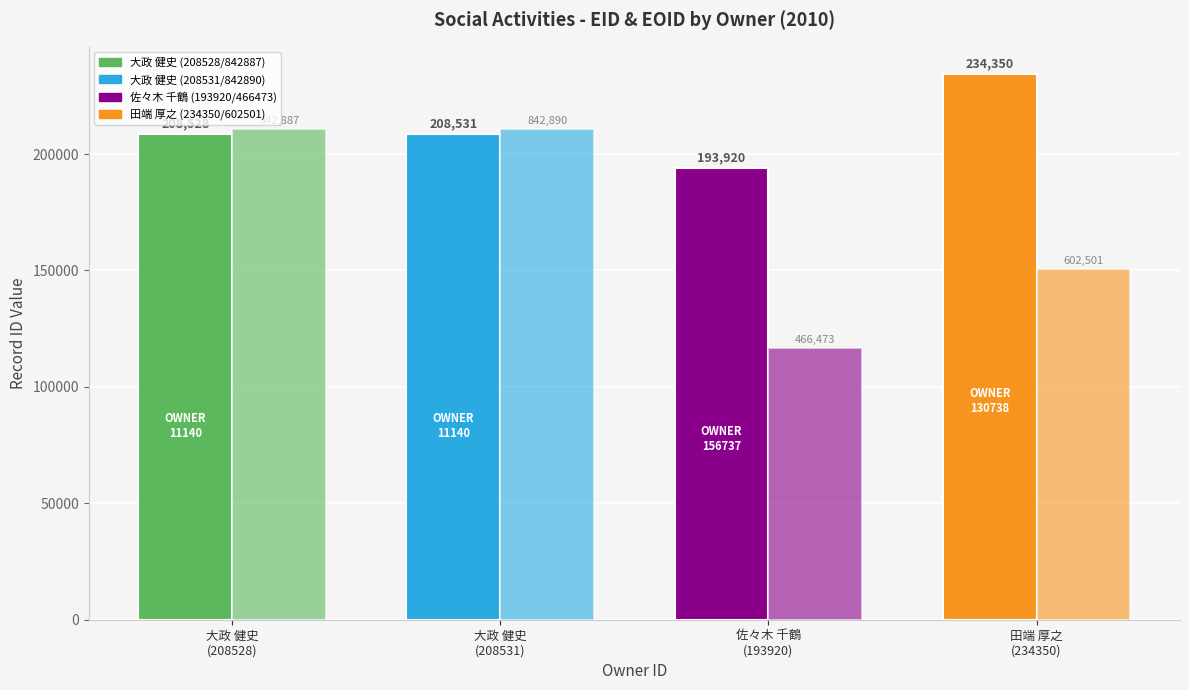

How many bars are there in each group?

2